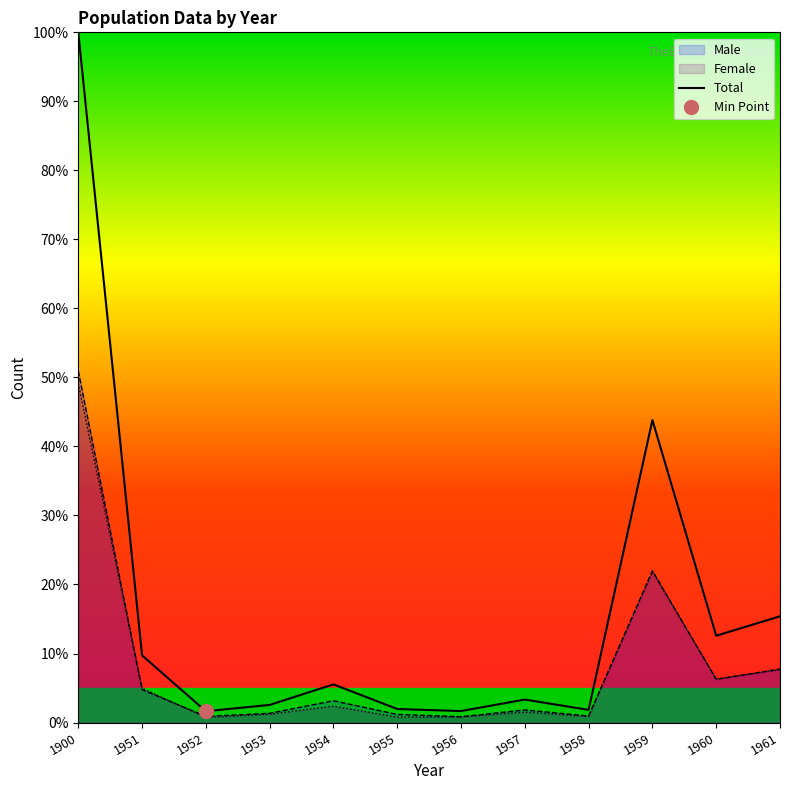

True or false: Total and Female intersect in this chart.

False